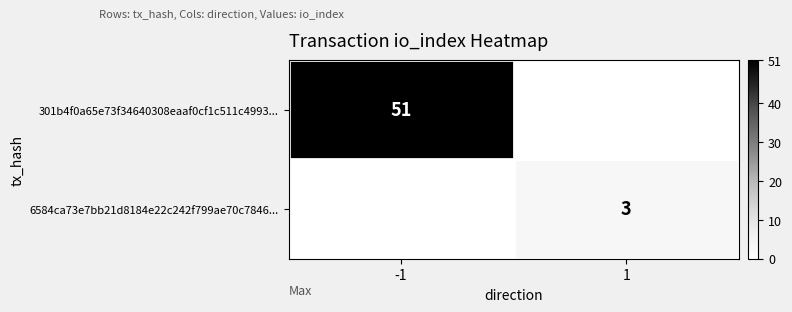

Is it true that 6584ca73e7bb21d8184e22c242f799ae70c7846... equals 3 at 1?

True